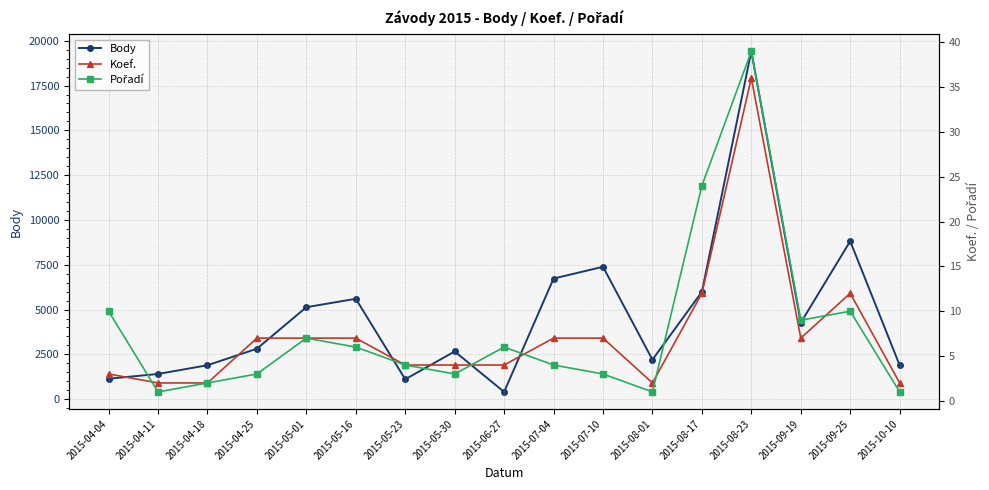

Between which two adjacent categories do Koef. and Pořadí first intersect?

2015-04-04 and 2015-04-11